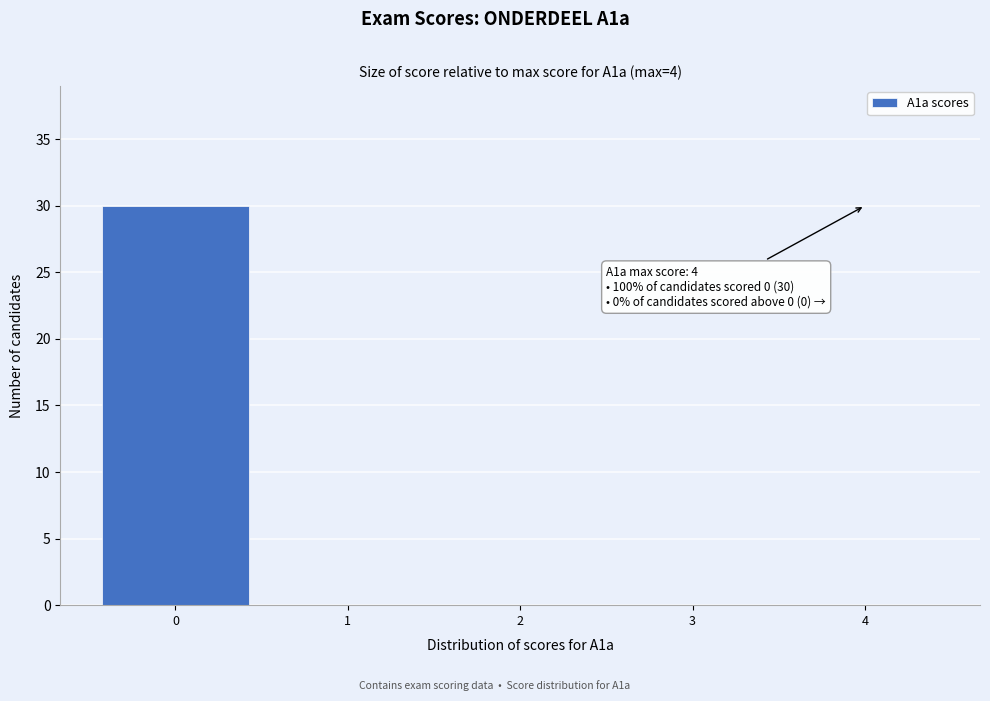

Over which range of the x-axis is the bar tallest?

-0.5 to 0.5